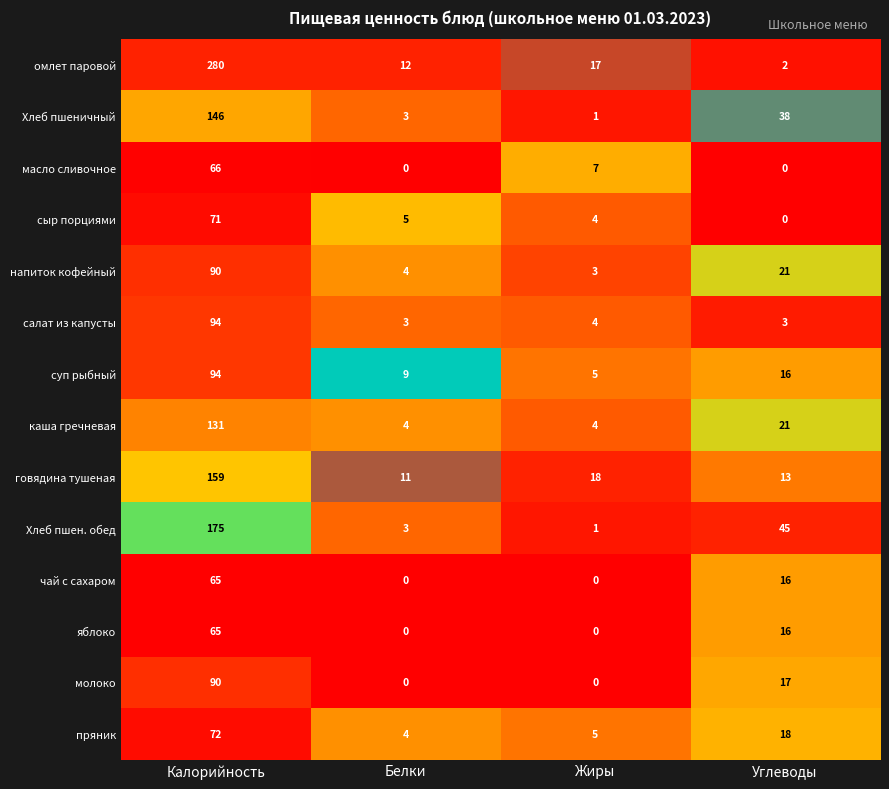

The салат из капусты series shows 145 at Калорийность. True or false?

False